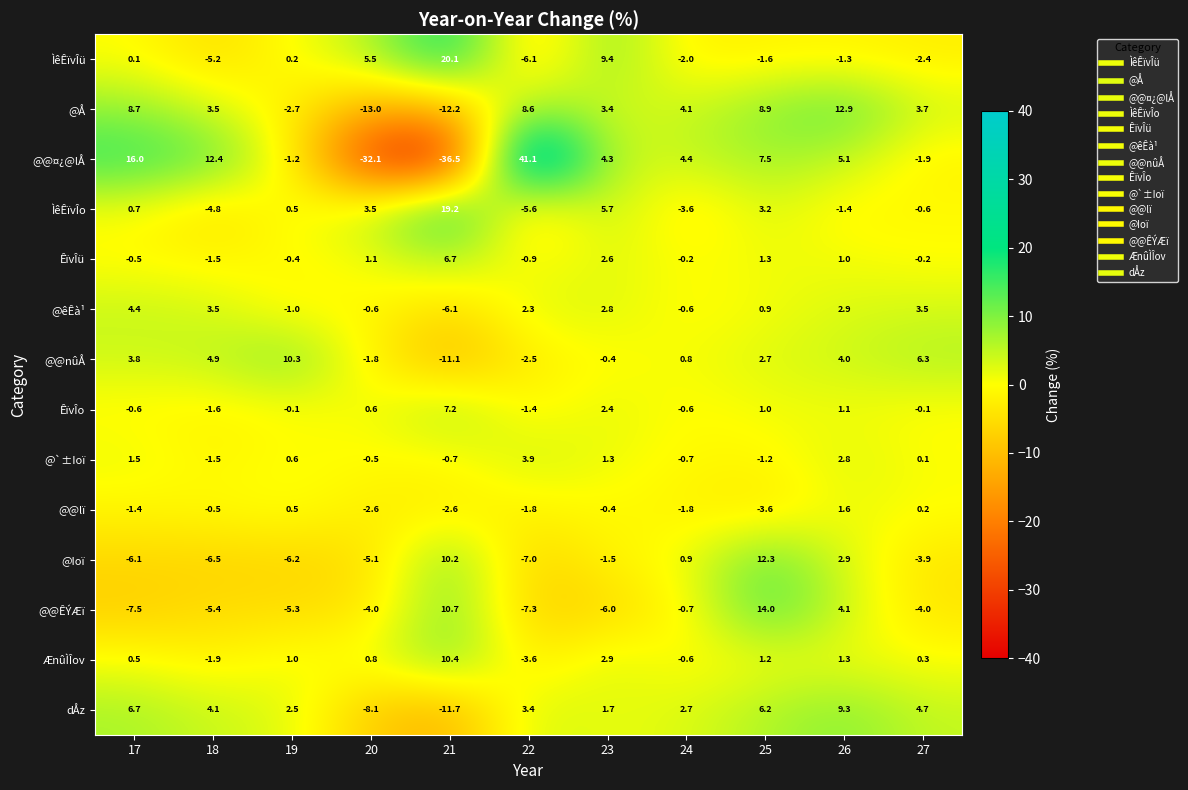

What is the difference between the highest and lowest values at 17?

23.5